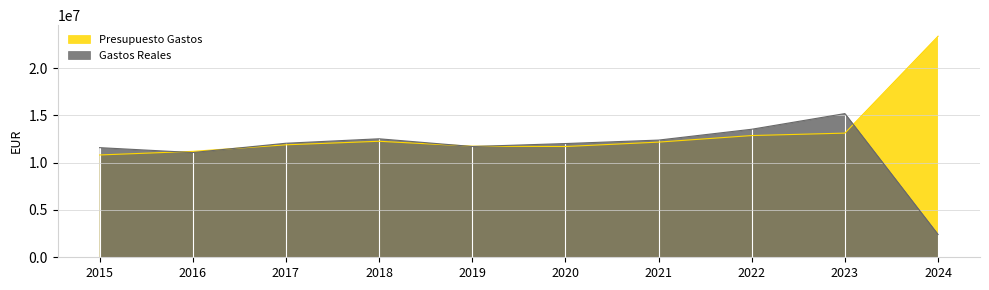

What is the minimum value for Presupuesto Gastos?

10811098.8